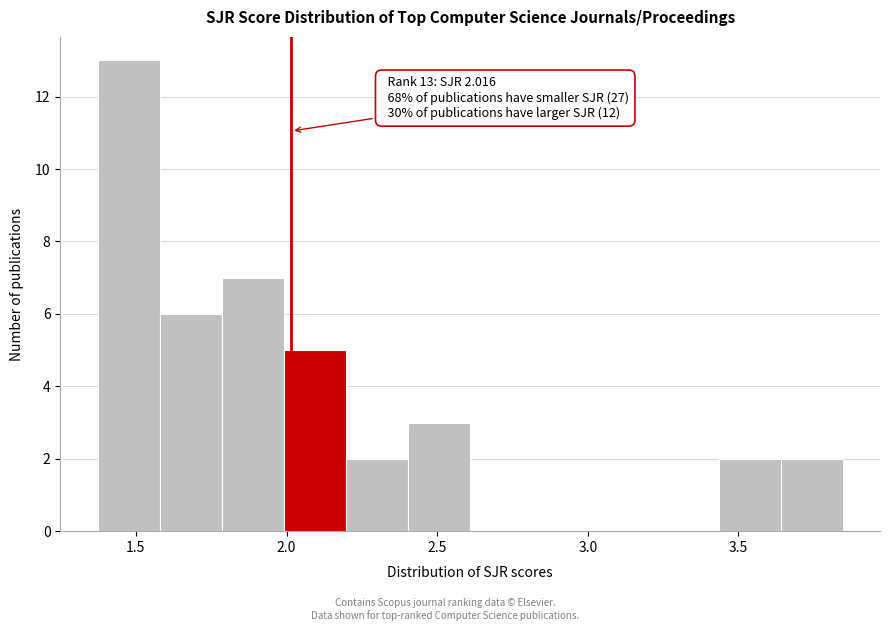

Over which range of the x-axis is the bar tallest?

1.35 to 1.60